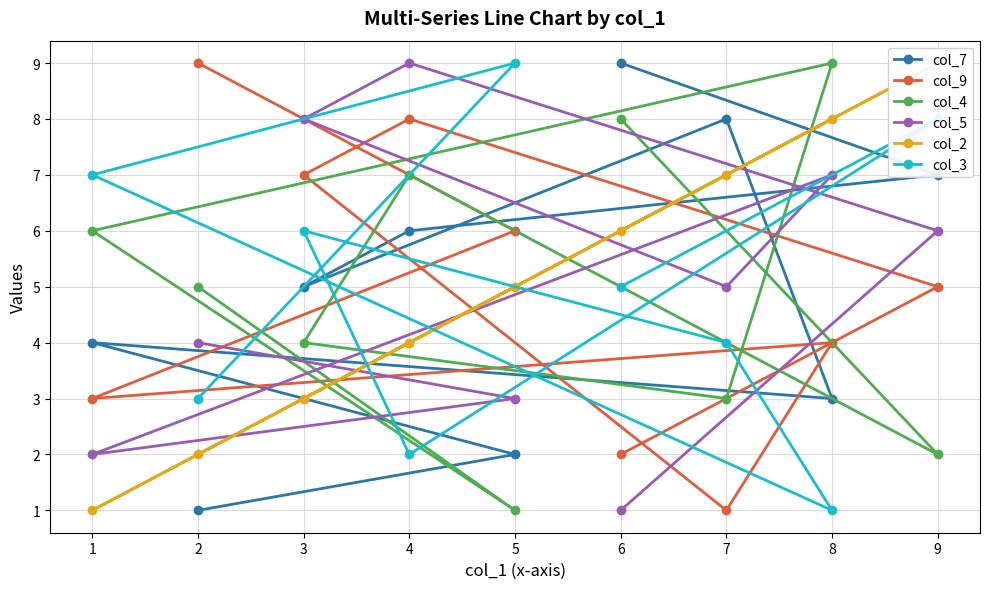

How many values in the col_9 series are below 5?

4